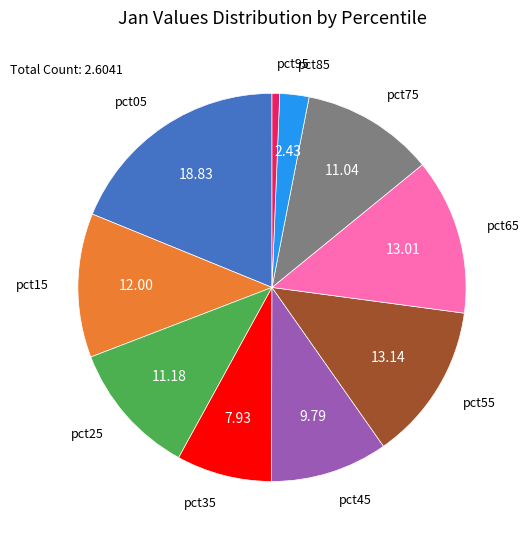

Is there a majority slice in this chart?

No